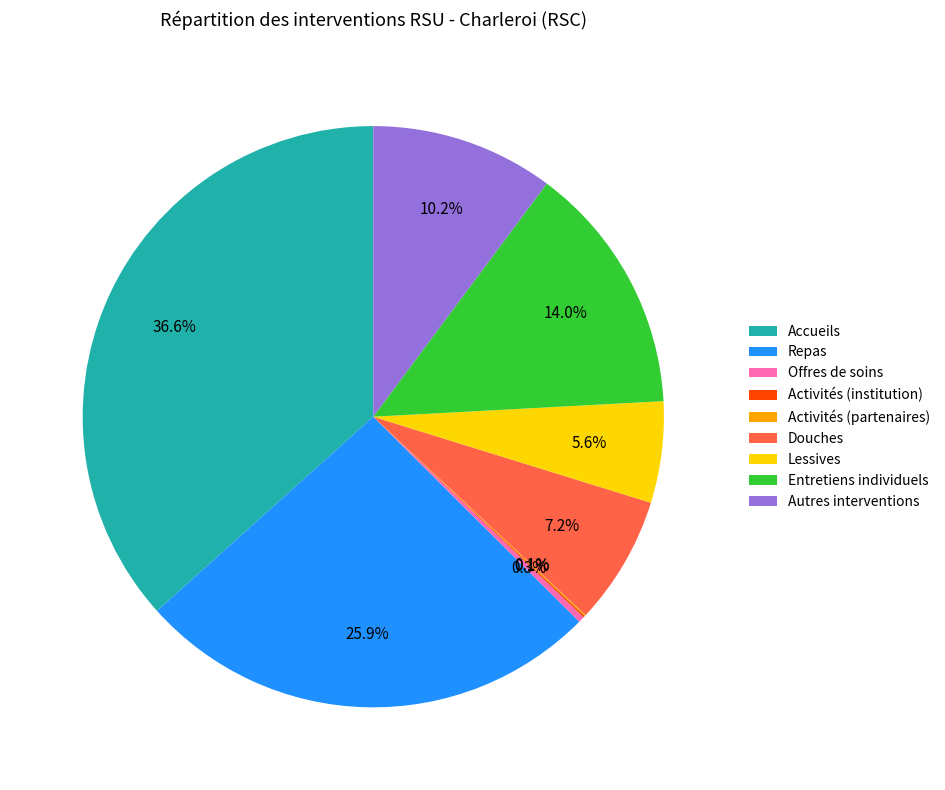

Does Repas account for over 50% of the chart?

No